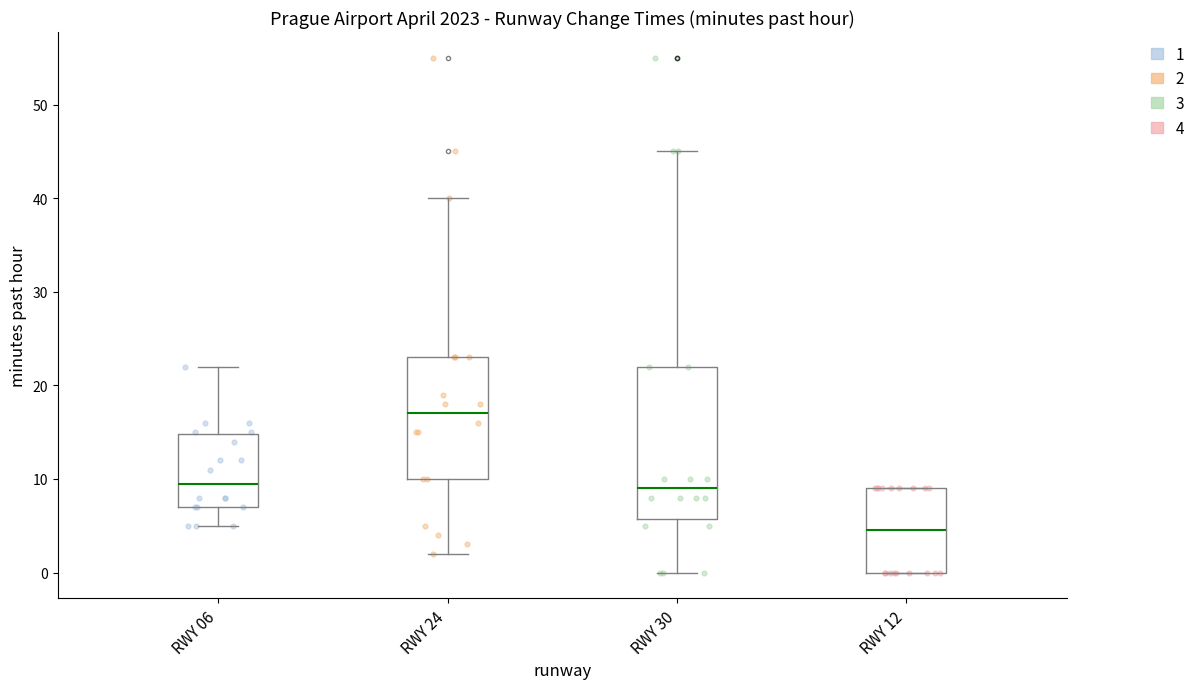

Reading left to right, transcribe this box plot: for each box, give where its median line is, the range the box spans, and where its two whiskers end, as read against the y-axis. The values are not printed on the chart, so give them approximately, as read against the axis.

RWY 06: median 10, box 7 to 15, whiskers 5 to 22
RWY 24: median 17, box 10 to 23, whiskers 2 to 40
RWY 30: median 9, box 6 to 22, whiskers 0 to 45
RWY 12: median 5, box 0 to 9, whiskers 0 to 9